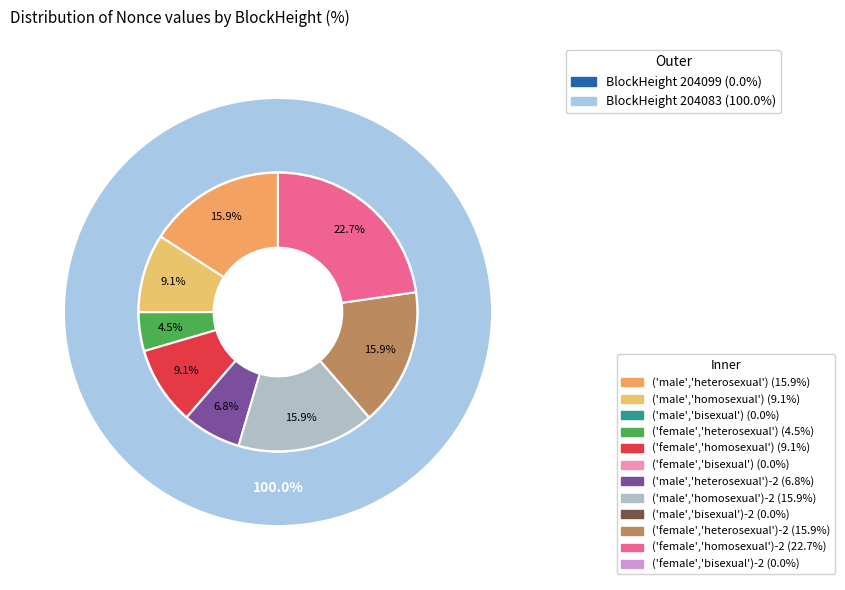

How many slices are in this pie chart?

2